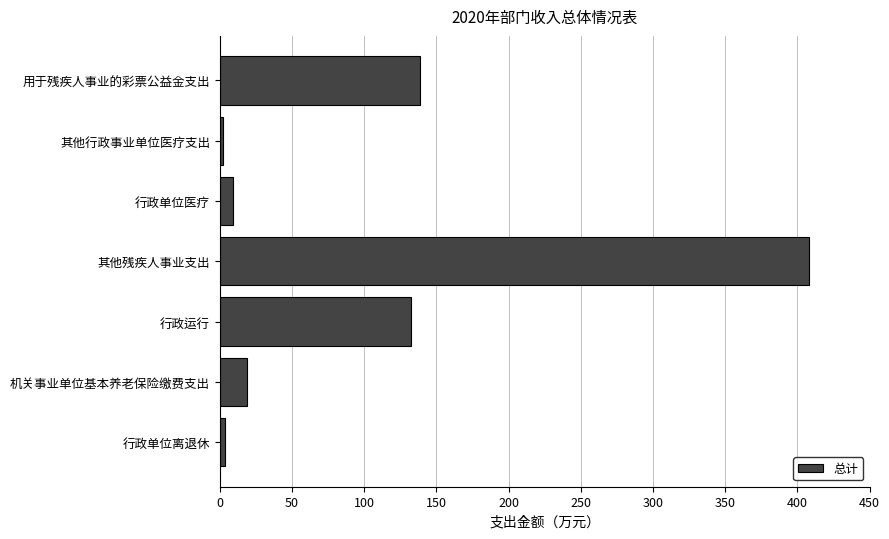

What is the difference between the maximum and minimum values?

405.9